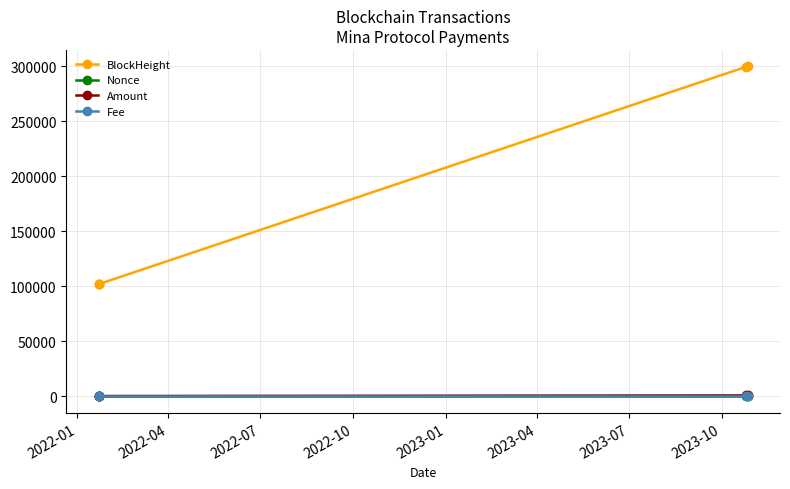

What is the highest value of the BlockHeight series?

299960.0